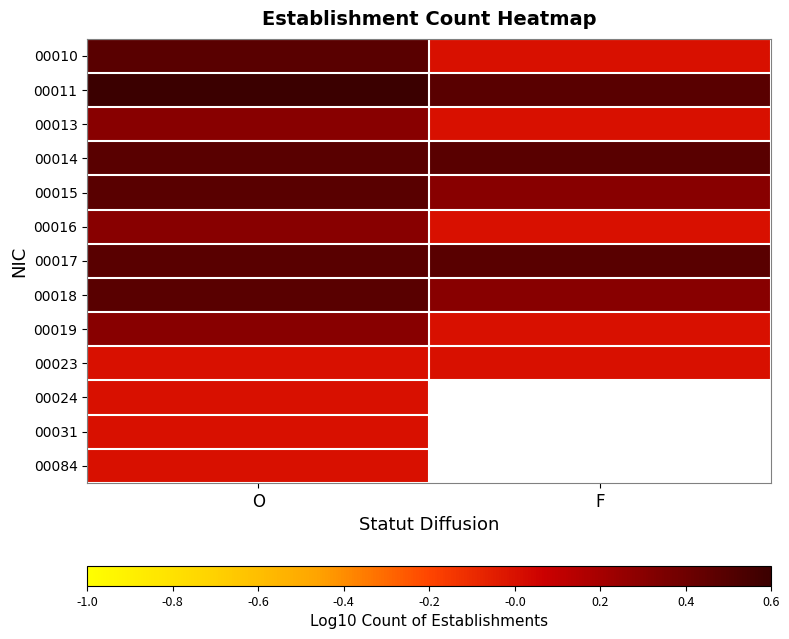

At O, list the series in order from smallest to largest.

00023, 00024, 00031, 00084, 00013, 00016, 00019, 00010, 00014, 00015, 00017, 00018, 00011